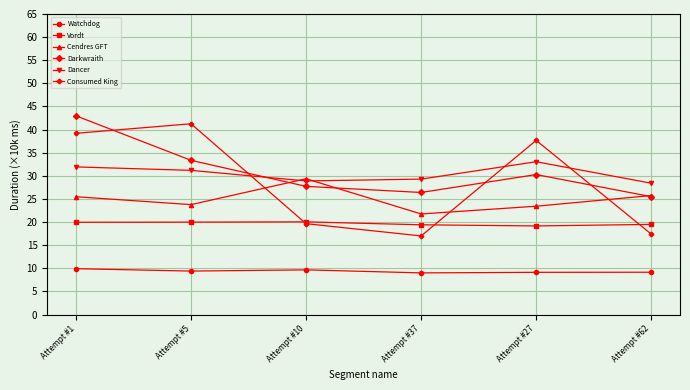

After their last crossing, which series has the higher values: Cendres GFT or Dancer?

Dancer